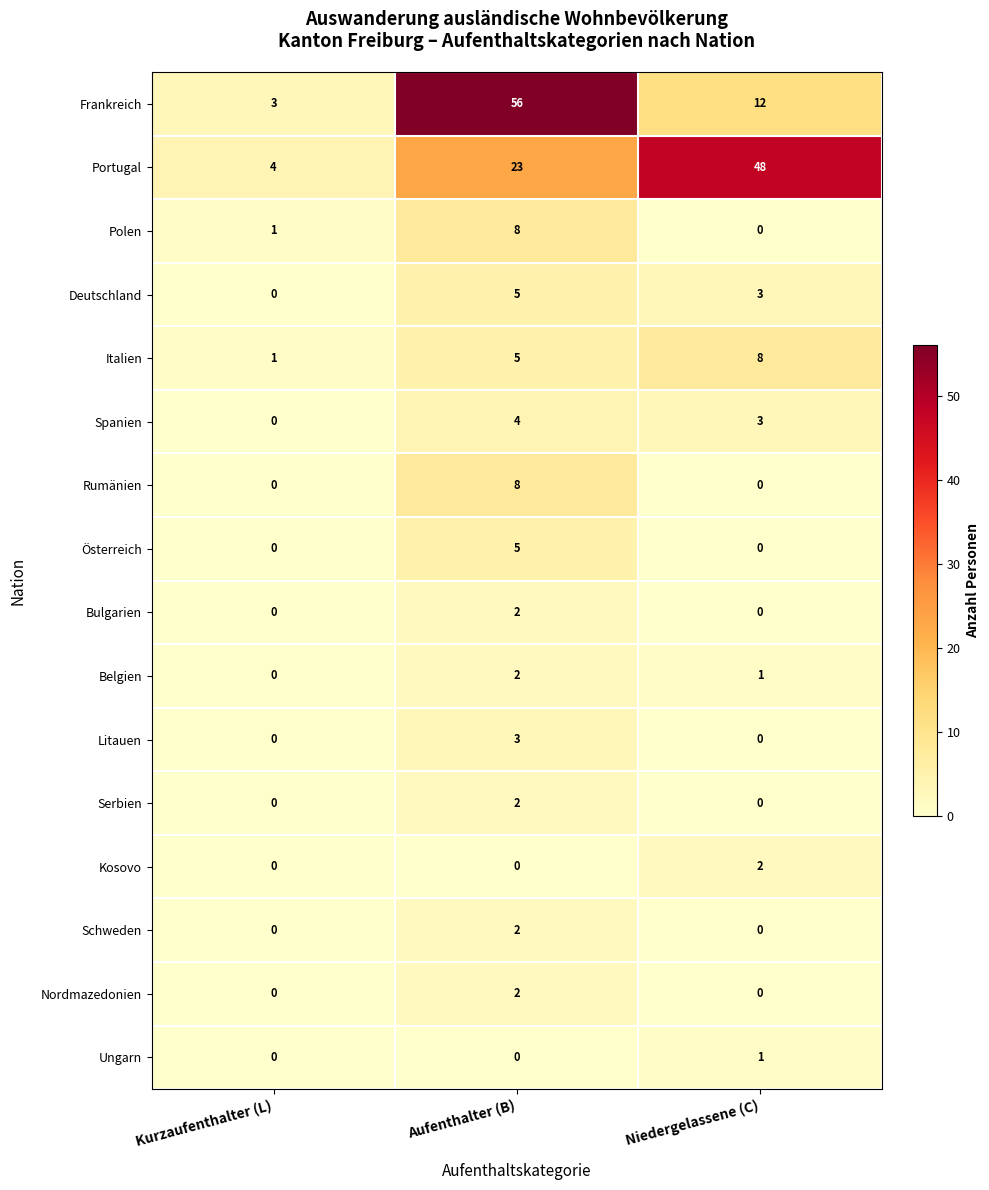

Count the Belgien values in the range 0 to 2.

3